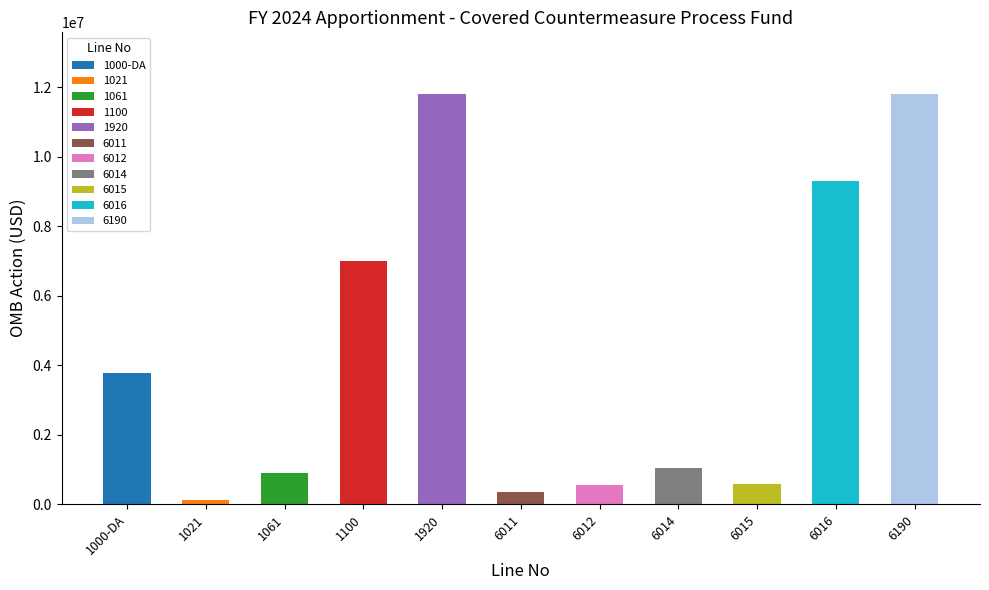

What is the label of the 11th bar from the left?

6190